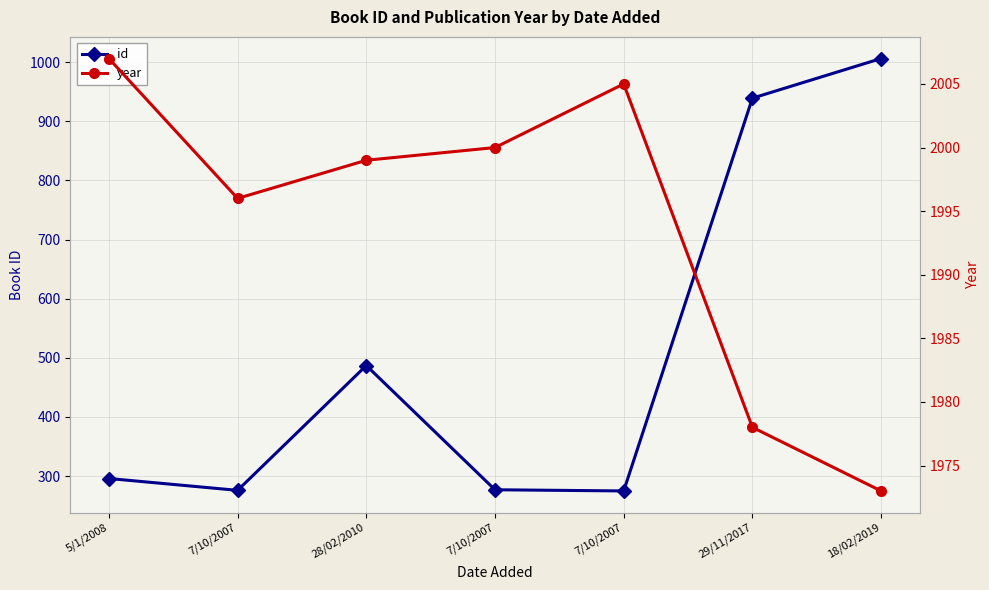

What is the approximate value of year at 7/10/2007, to the nearest 10?

2000